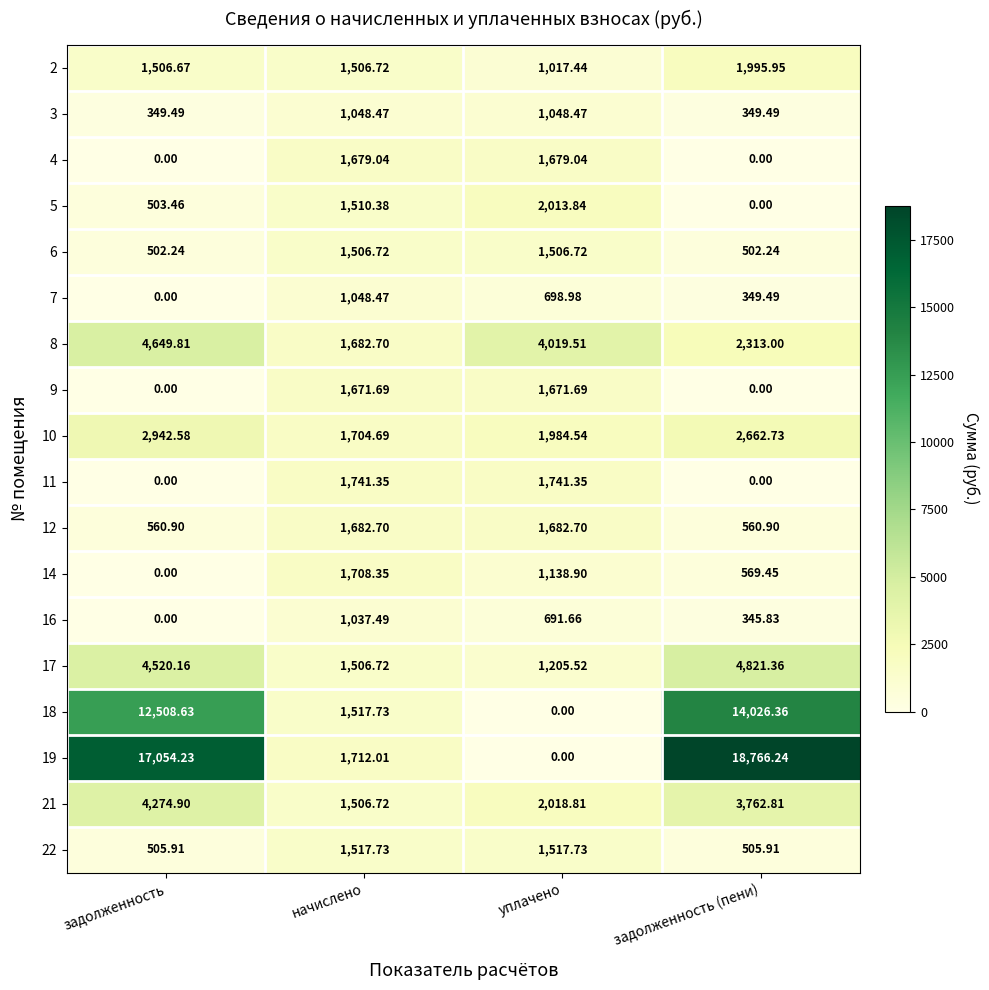

Rank the categories by 18 value from lowest to highest.

уплачено, начислено, задолженность, задолженность (пени)